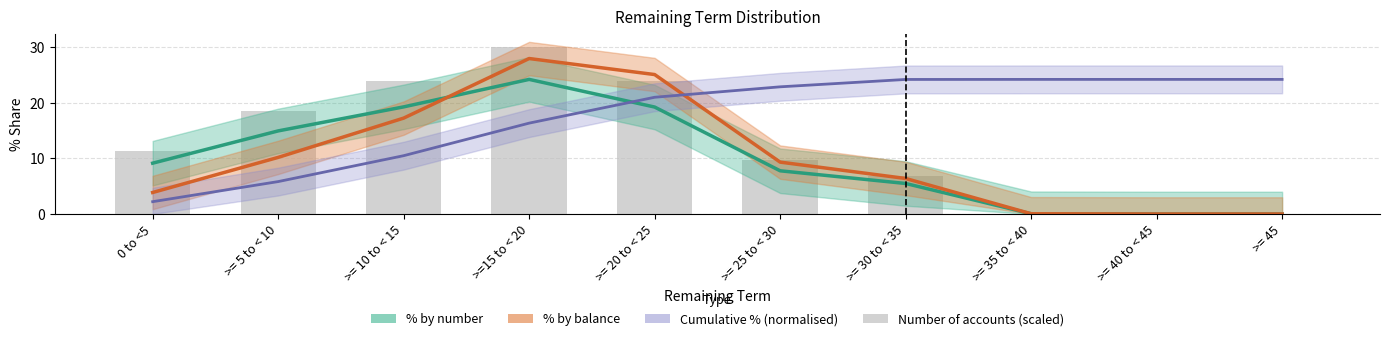

What is the spread (max minus min) of values at >= 35 to < 40?

24.2